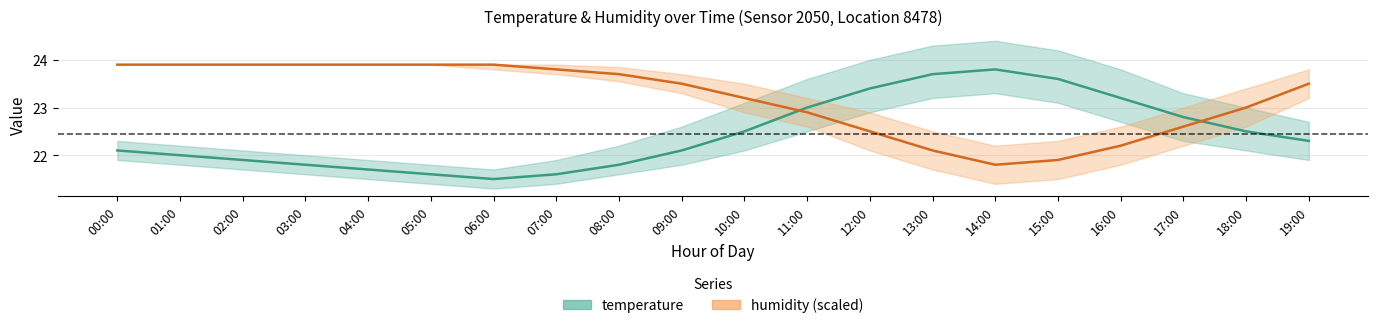

Where is humidity nearest to the value 22?

13:00